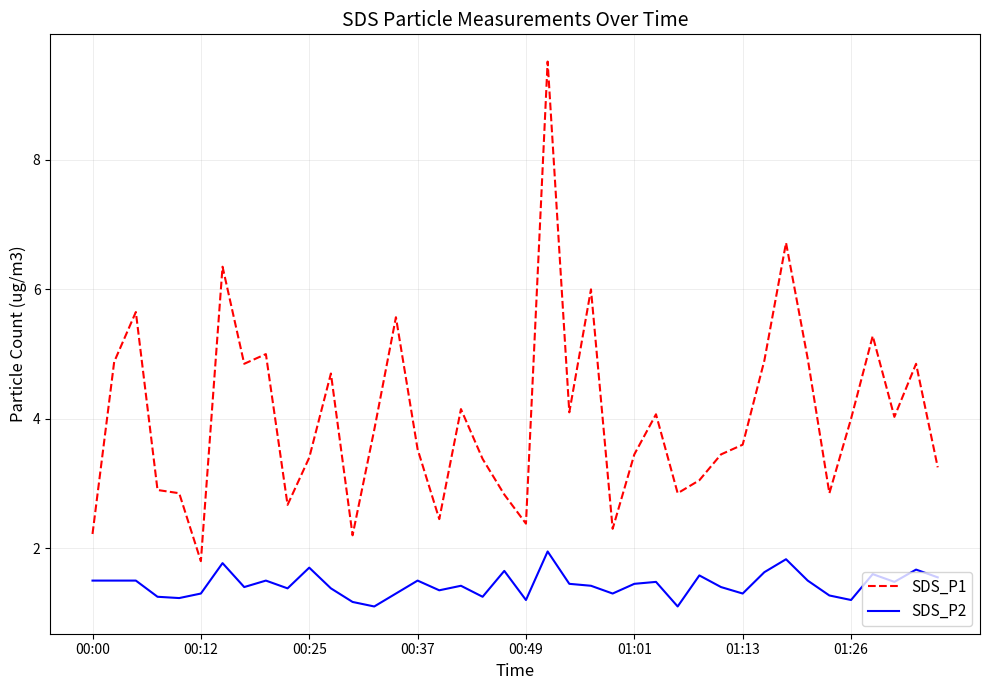

How many distinct data groups are displayed?

2